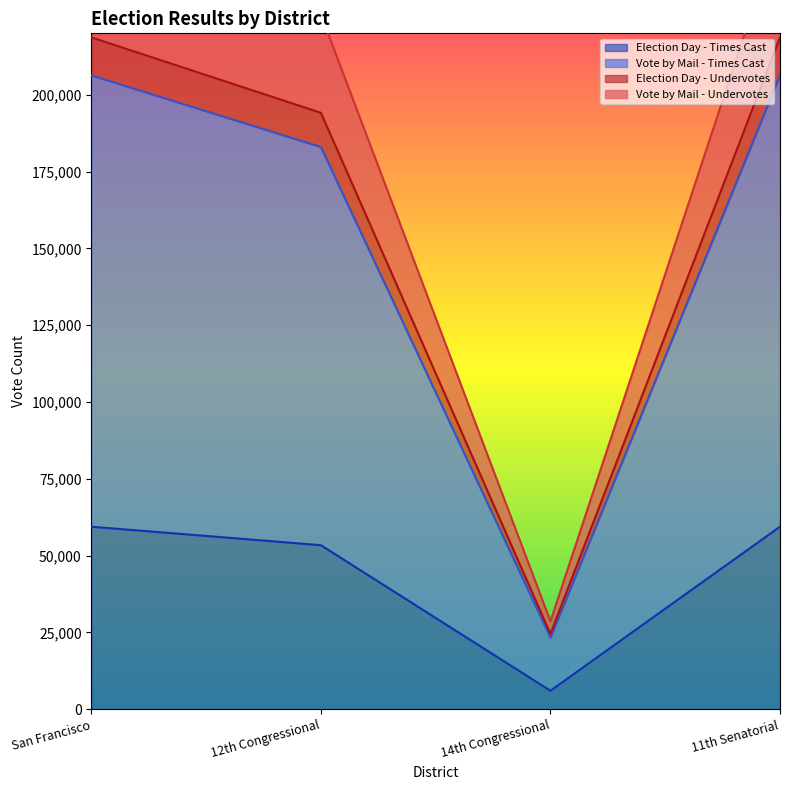

Which has a higher value, 12th Congressional or San Francisco?

San Francisco